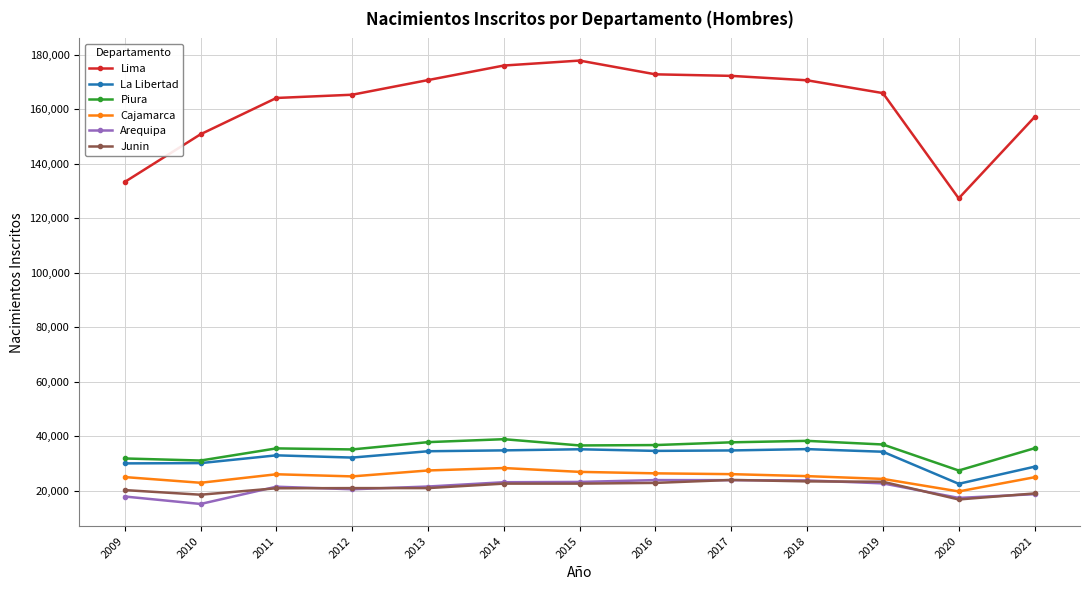

What is the difference between the maximum and minimum values in the La Libertad series?

12738